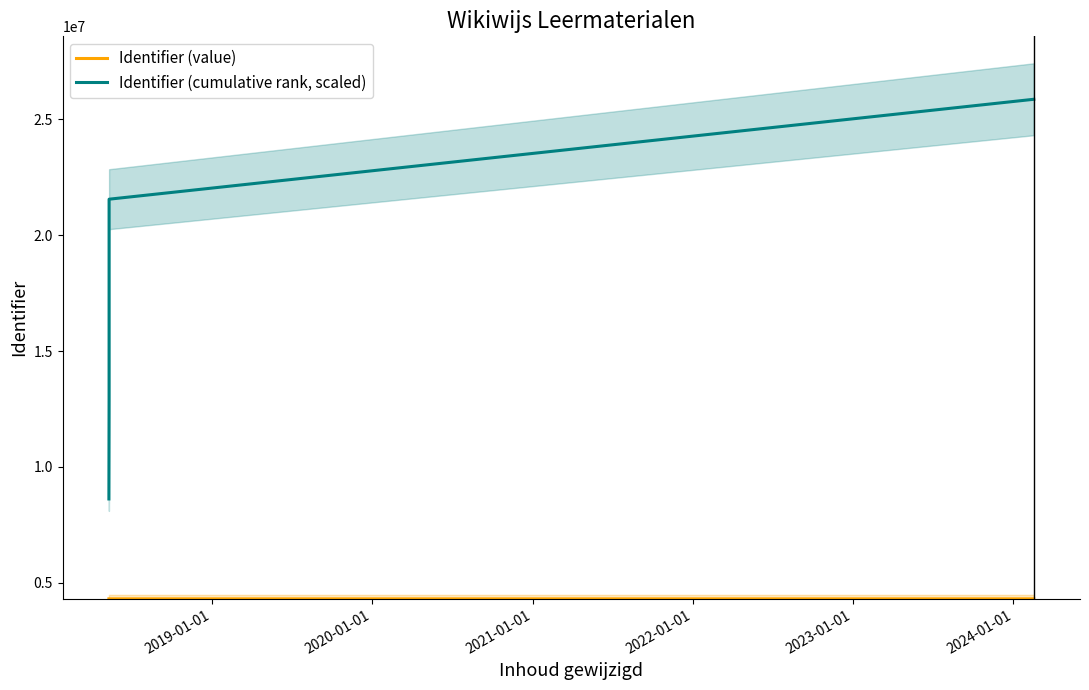

True or false: Identifier (cumulative rank, scaled) and Identifier (value) intersect in this chart.

False